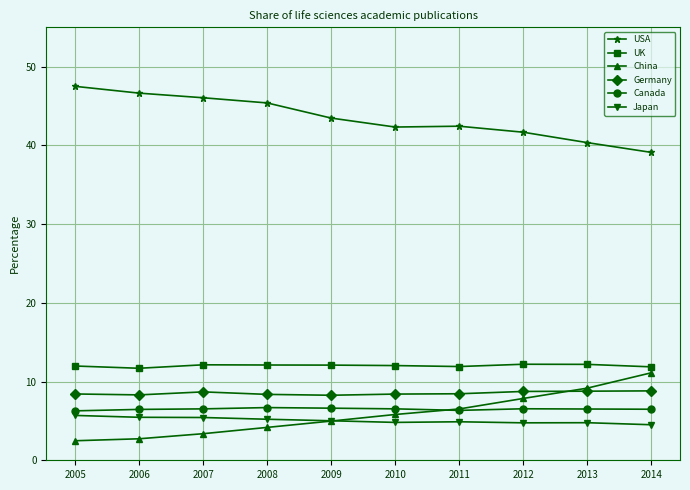

At which category does the chart reach its peak across all series?

2005